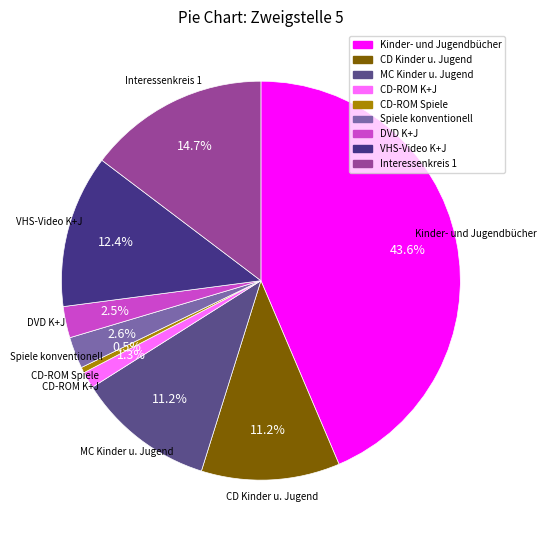

How much of the chart is everything except MC Kinder u. Jugend?

88.8%